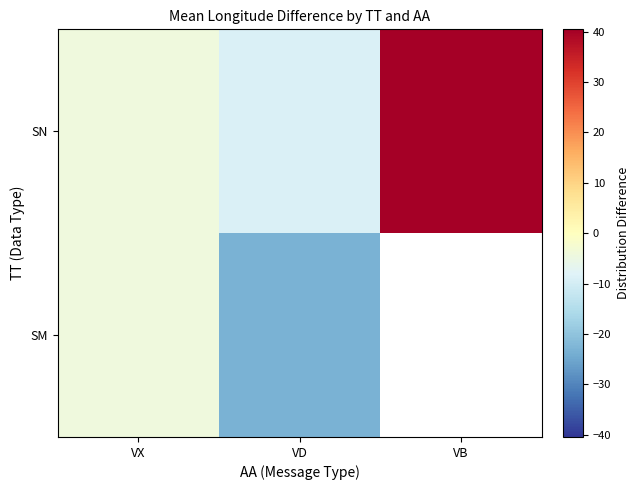

Is the value of SM at VD greater than the value of SN at VX?

No